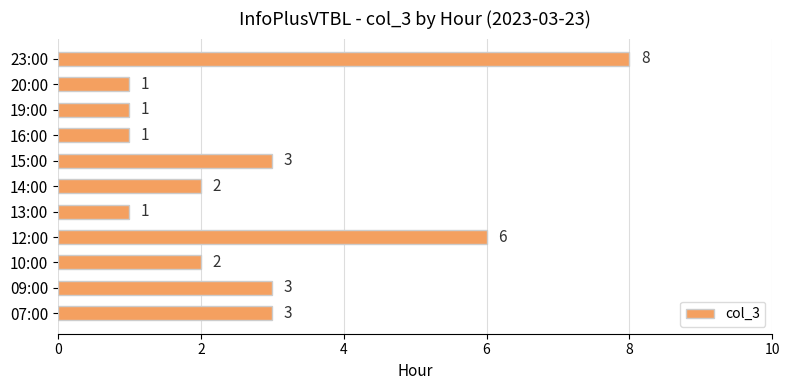

The chart shows a value of 1 at 16:00. True or false?

True